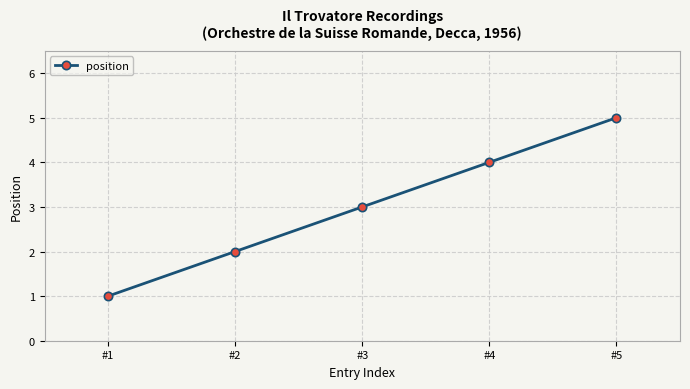

Does the chart have visible grid lines?

Yes